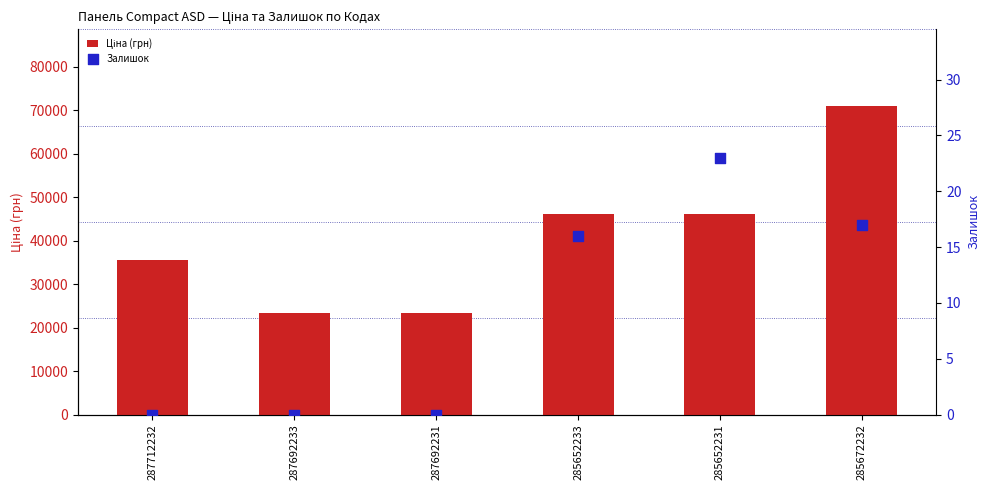

Which series reaches the minimum Y coordinate?

Залишок